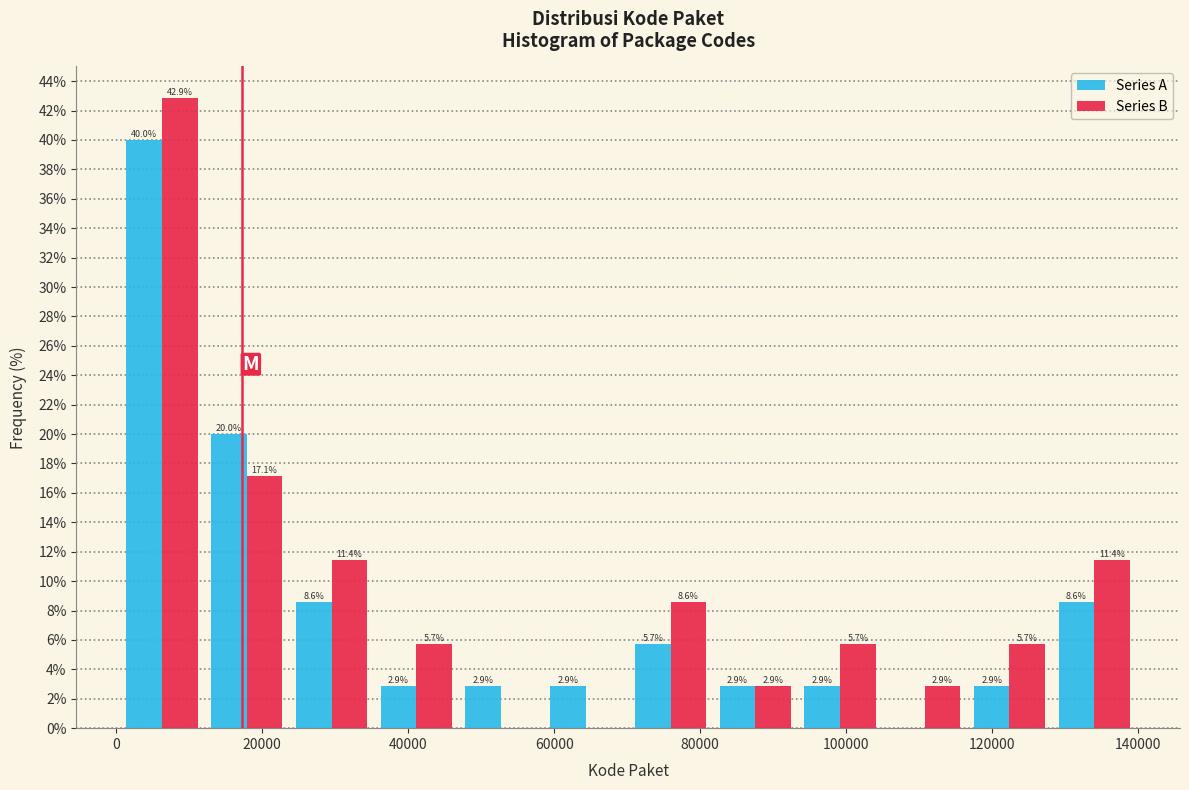

In the Series A series, which range on the x-axis has the tallest bar?

0 to 12000